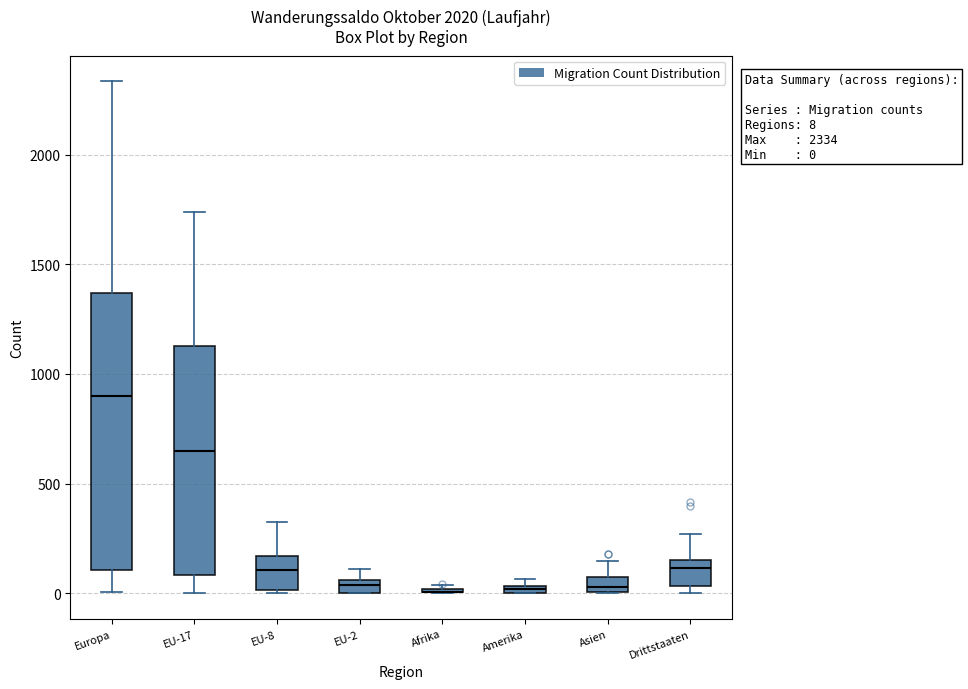

Comparing the boxes themselves (not the whiskers), which one is the tallest?

Europa